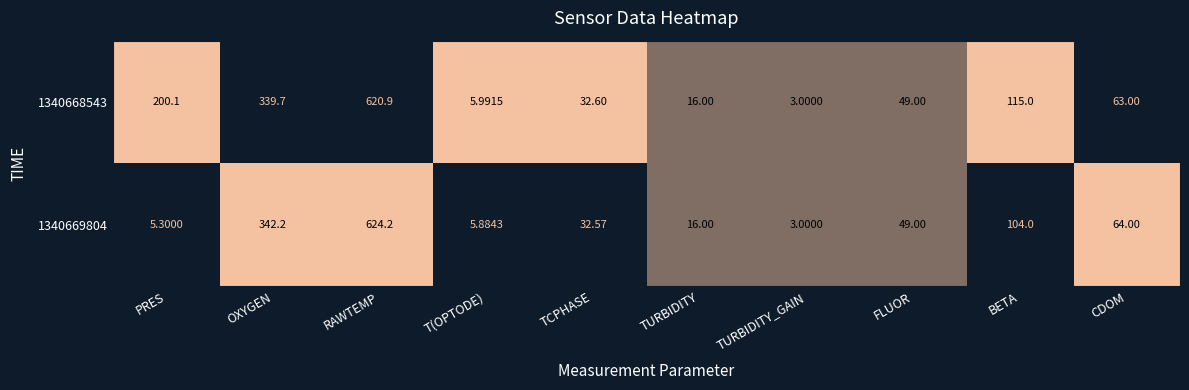

Where does the 1340669804 series first go above 49?

OXYGEN